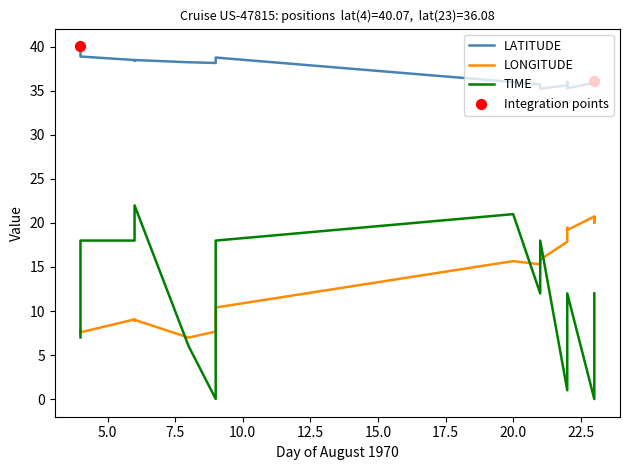

At which category is the sum across all series the highest?

20